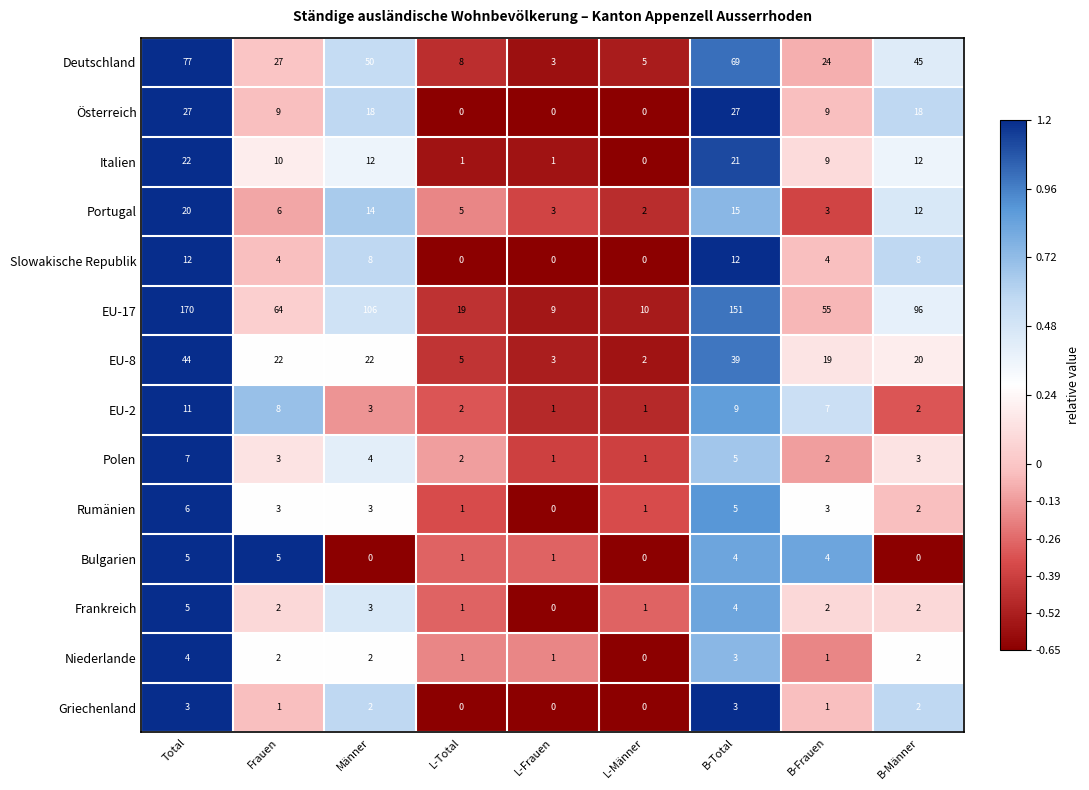

Between L-Frauen and B-Männer, which series saw the biggest shift?

EU-17